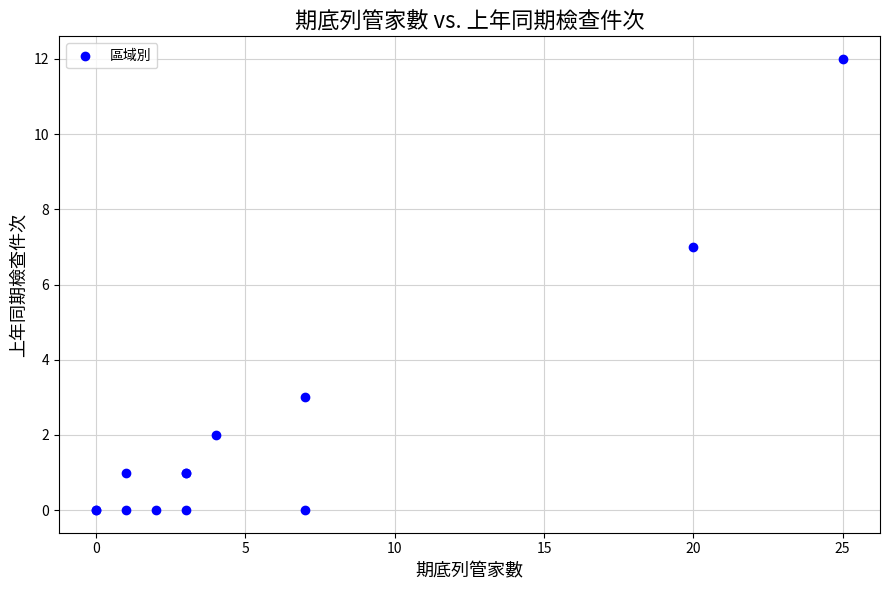

What Y value in the scatter plot is closest to 6?

7